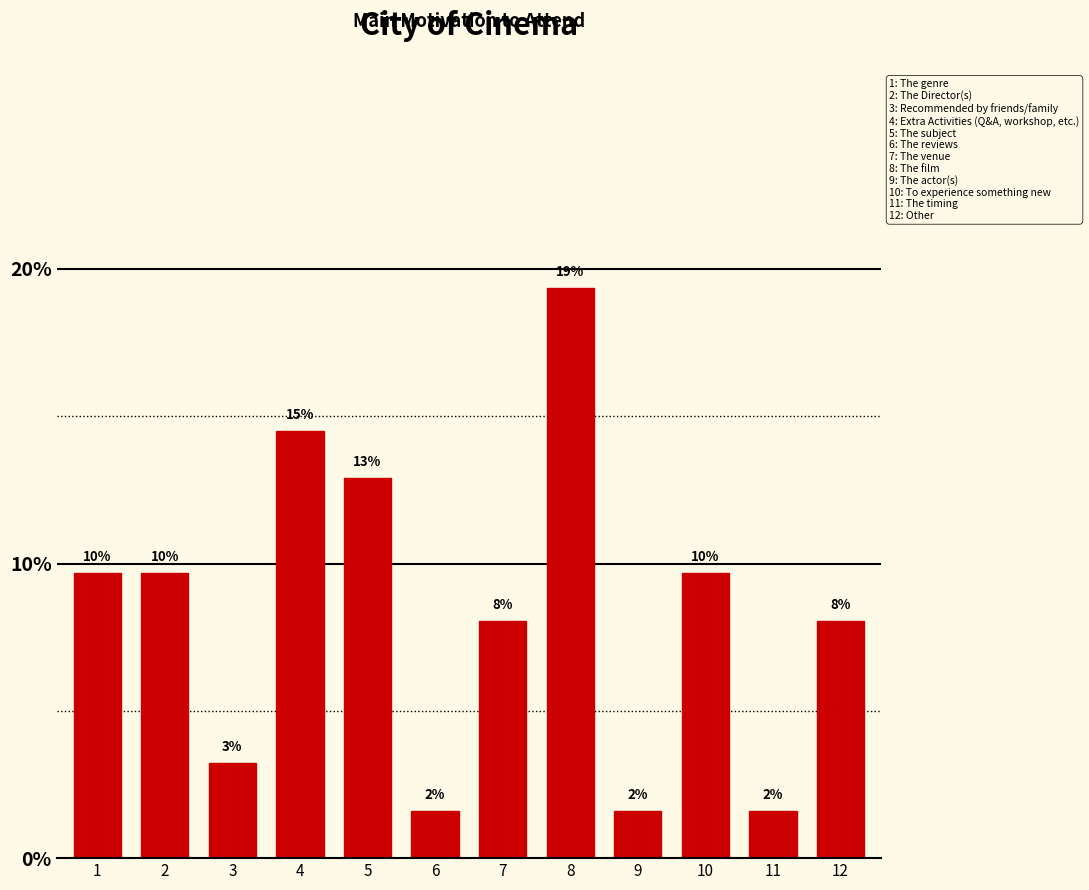

Does the chart contain any negative values?

No